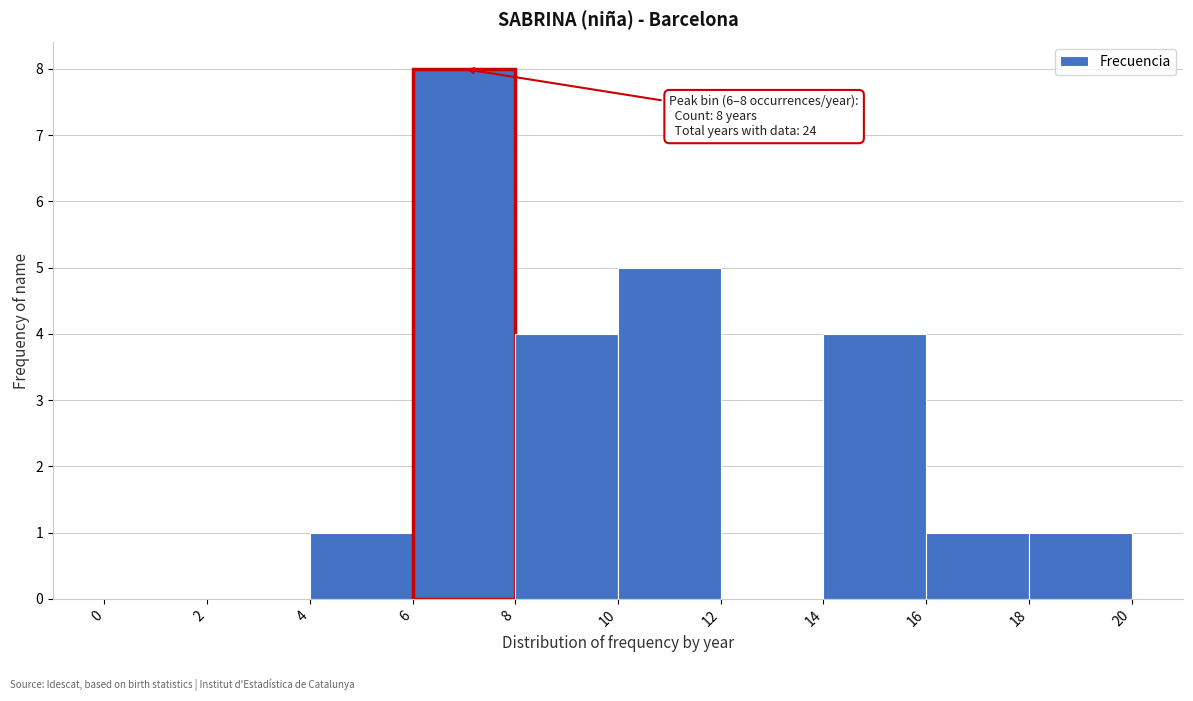

Which range on the x-axis has the tallest bar?

6 to 8